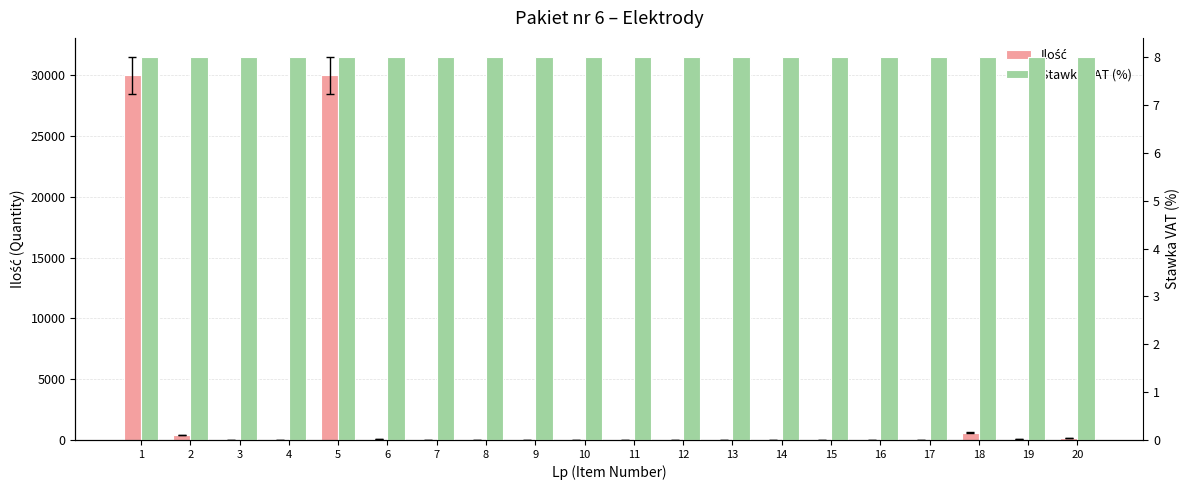

Rank the series at 3 from highest to lowest value.

Stawka VAT (%), Ilość